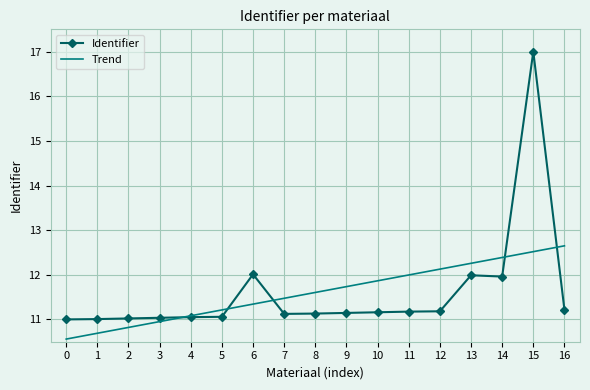

What is the sum of the Trend values at 10 and 6?

23.2